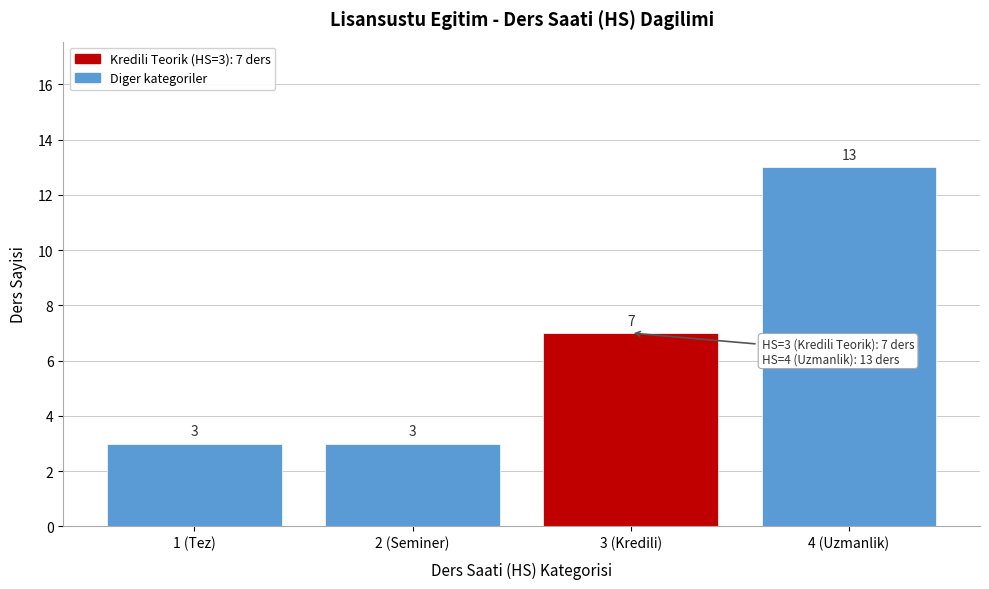

Reading right to left, what are all the values shown in this chart?

4 (Uzmanlik)=13	3 (Kredili)=7	2 (Seminer)=3	1 (Tez)=3